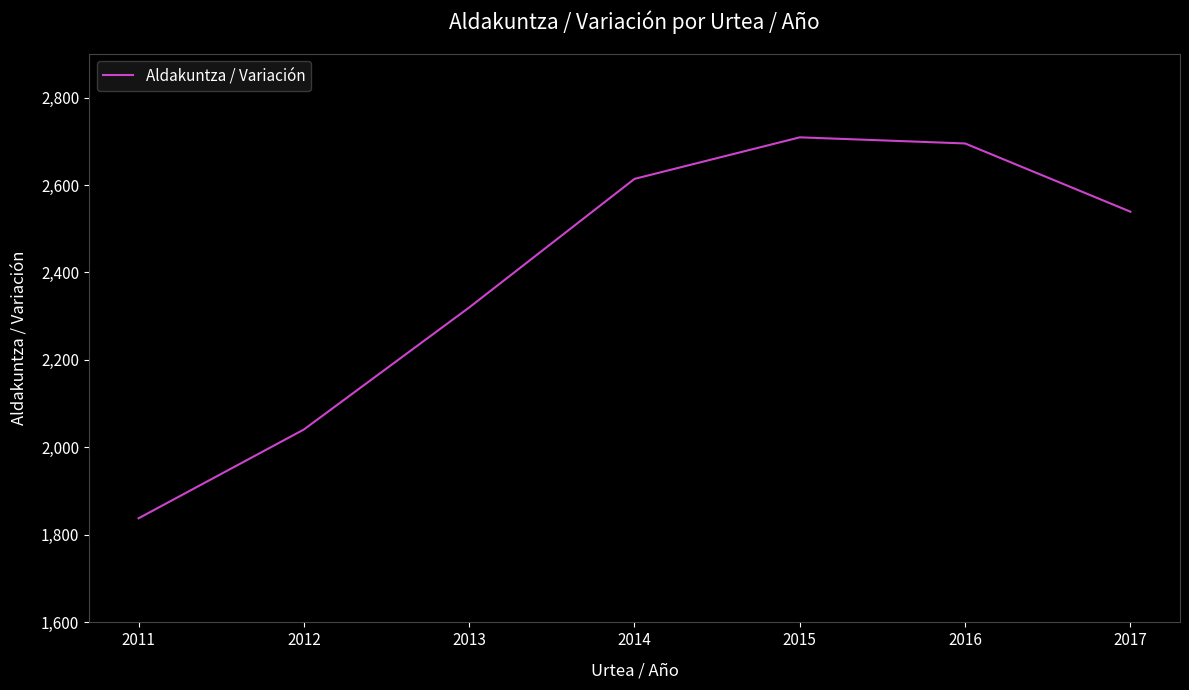

What is the sum of all values?

16756